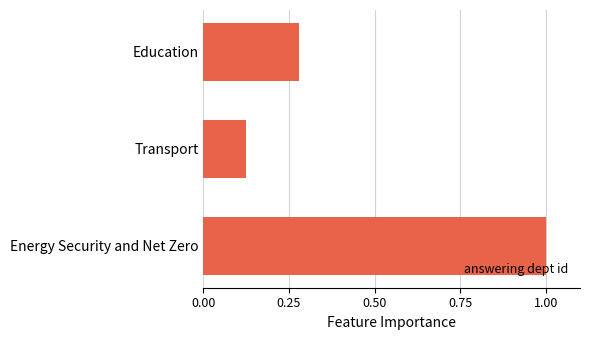

At which label is the value closest to 0?

Transport